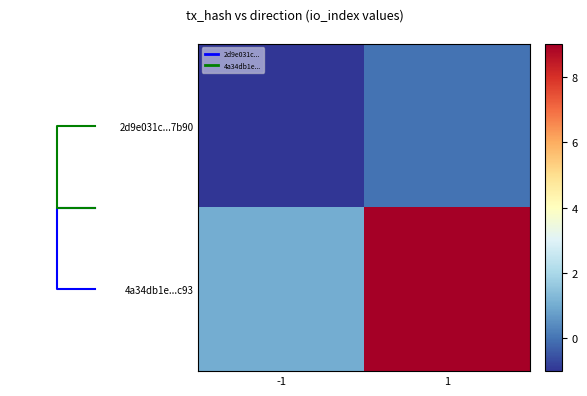

What is the minimum value for 4a34db1e...c93?

1